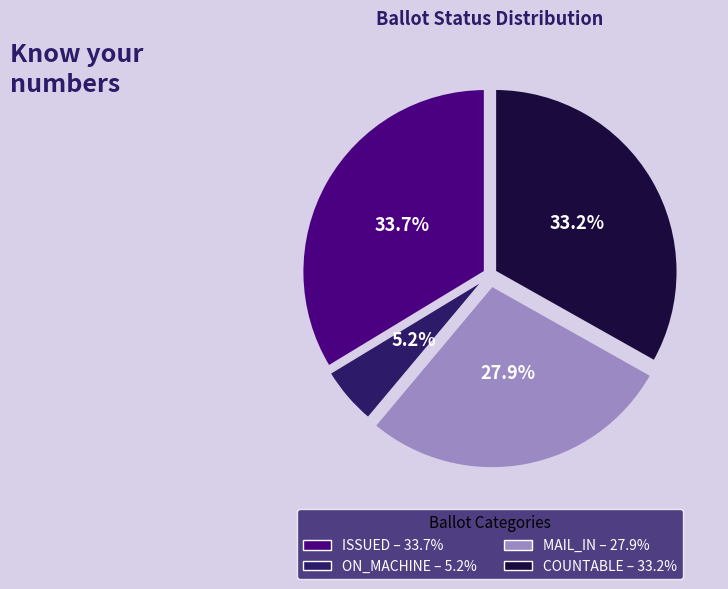

Does ISSUED account for over 50% of the chart?

No